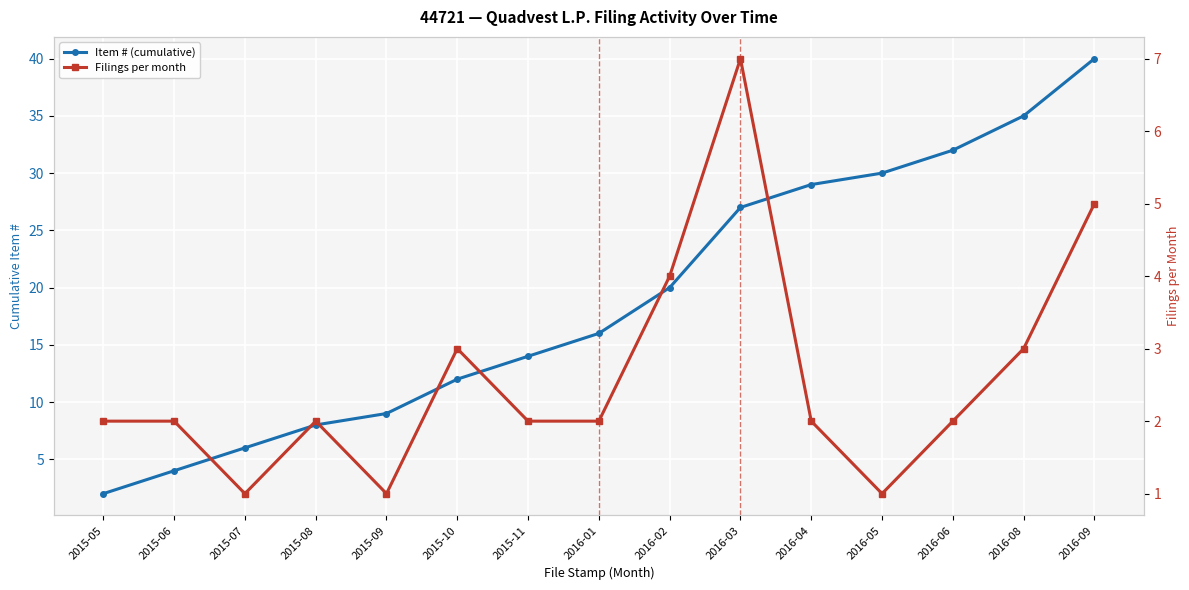

Read the Filings per month value at 2015-05.

2